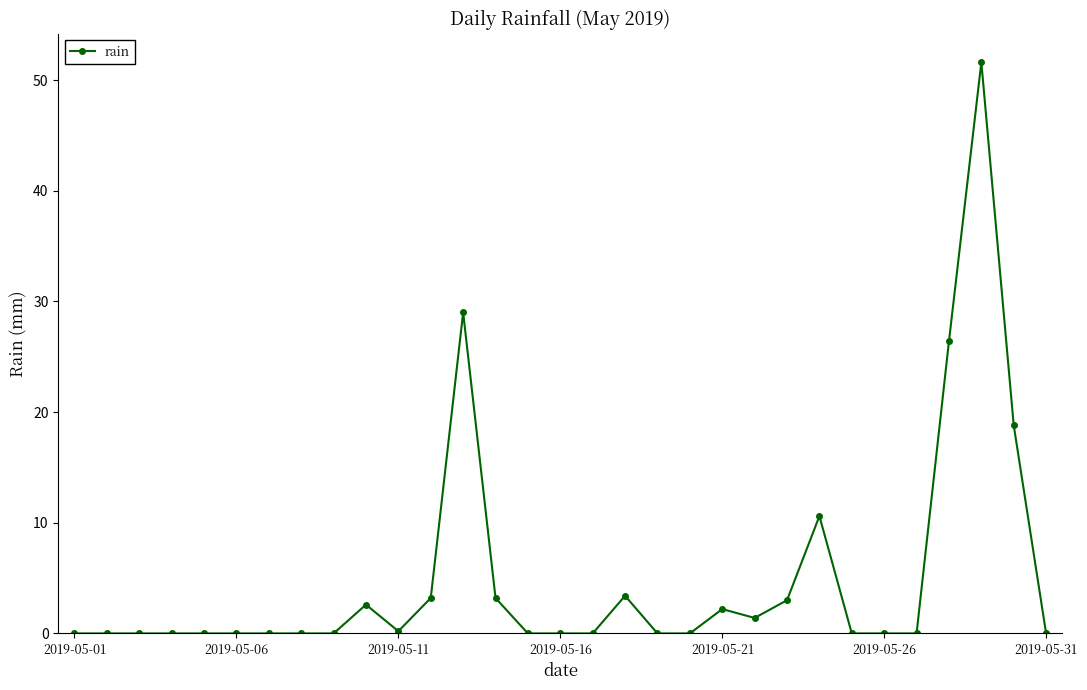

What is the difference between the maximum and minimum values?

51.6